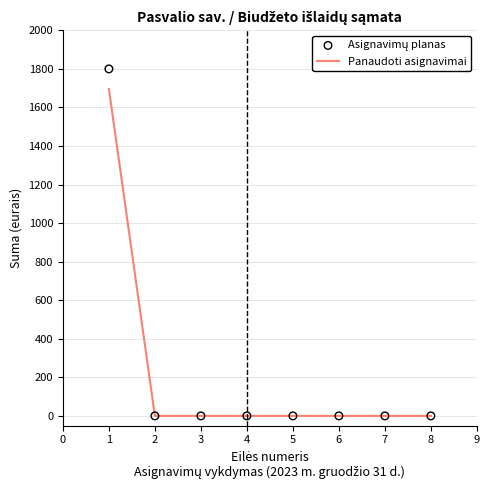

At how many categories does at least one series exceed 1660?

1